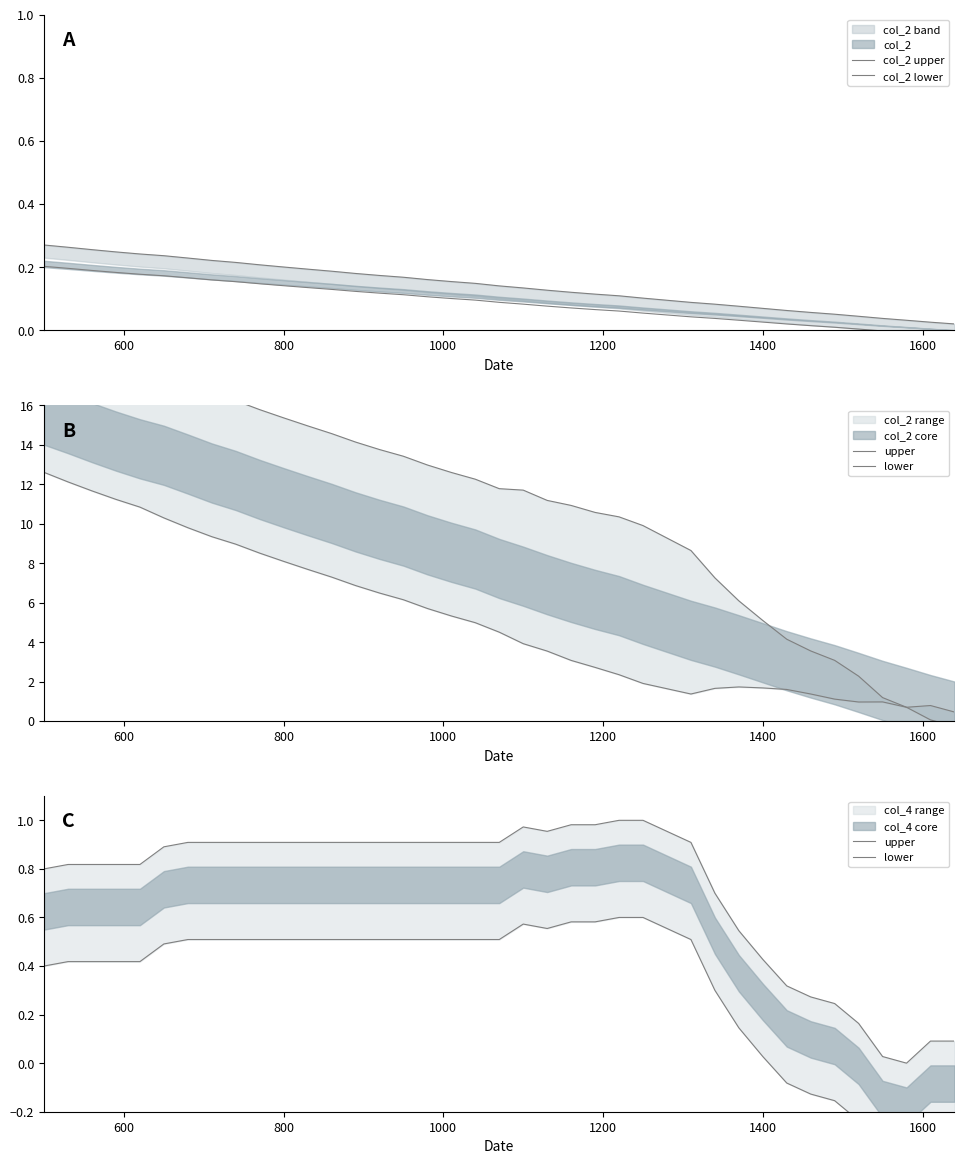

What is the value of the lower point at the 39th from the left?

-0.3